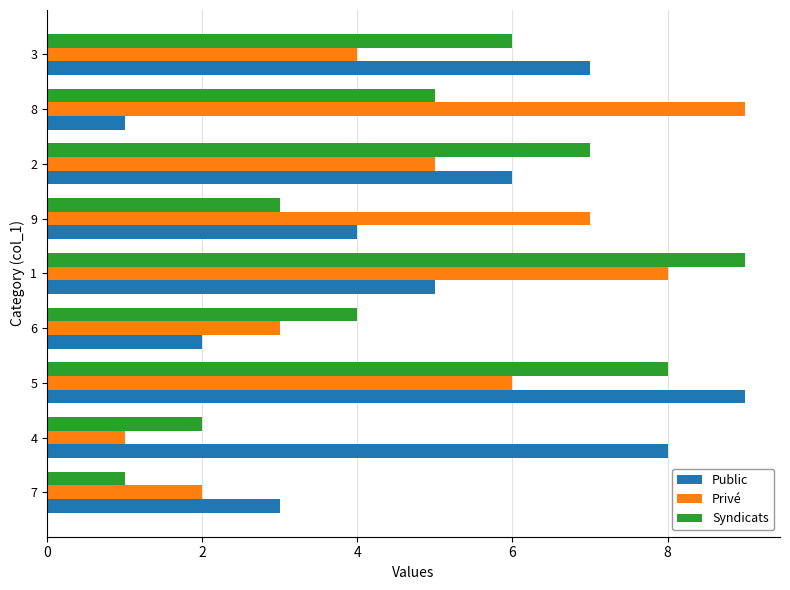

Count the number of categories in the chart.

9